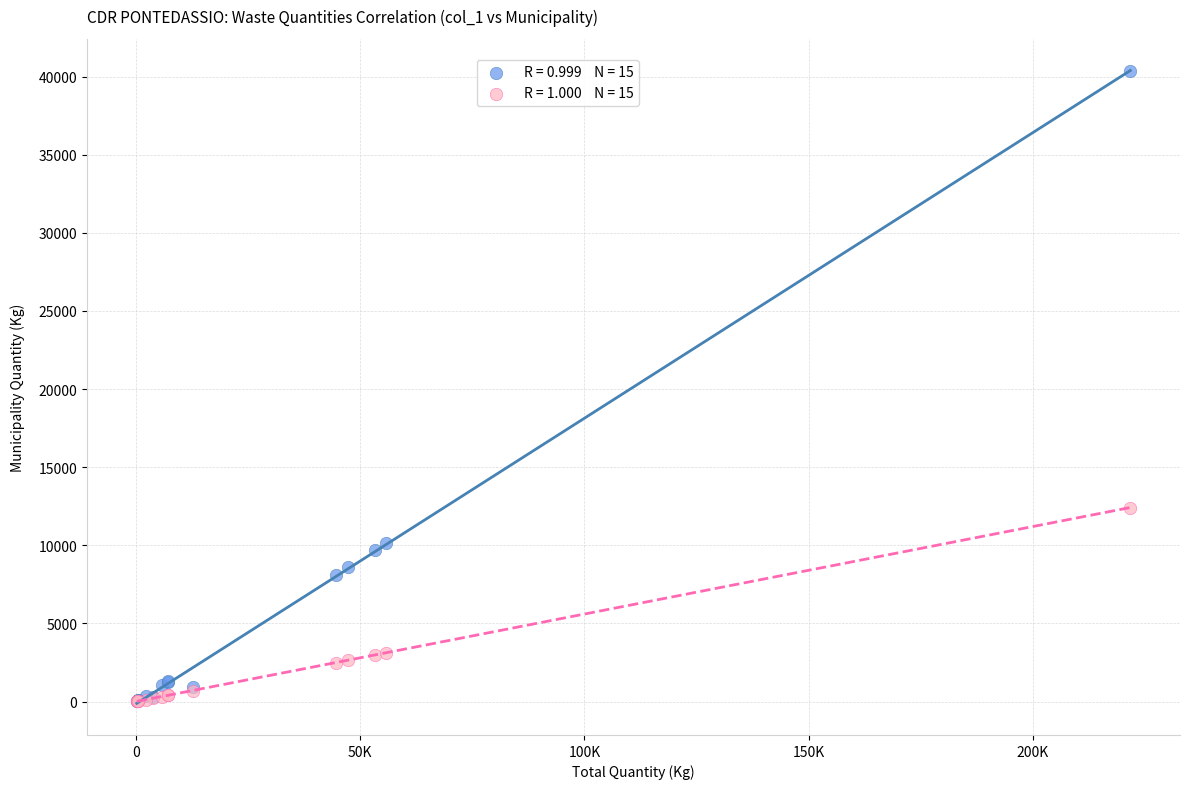

Across all series, what Y value is closest to 20184?

12418.9